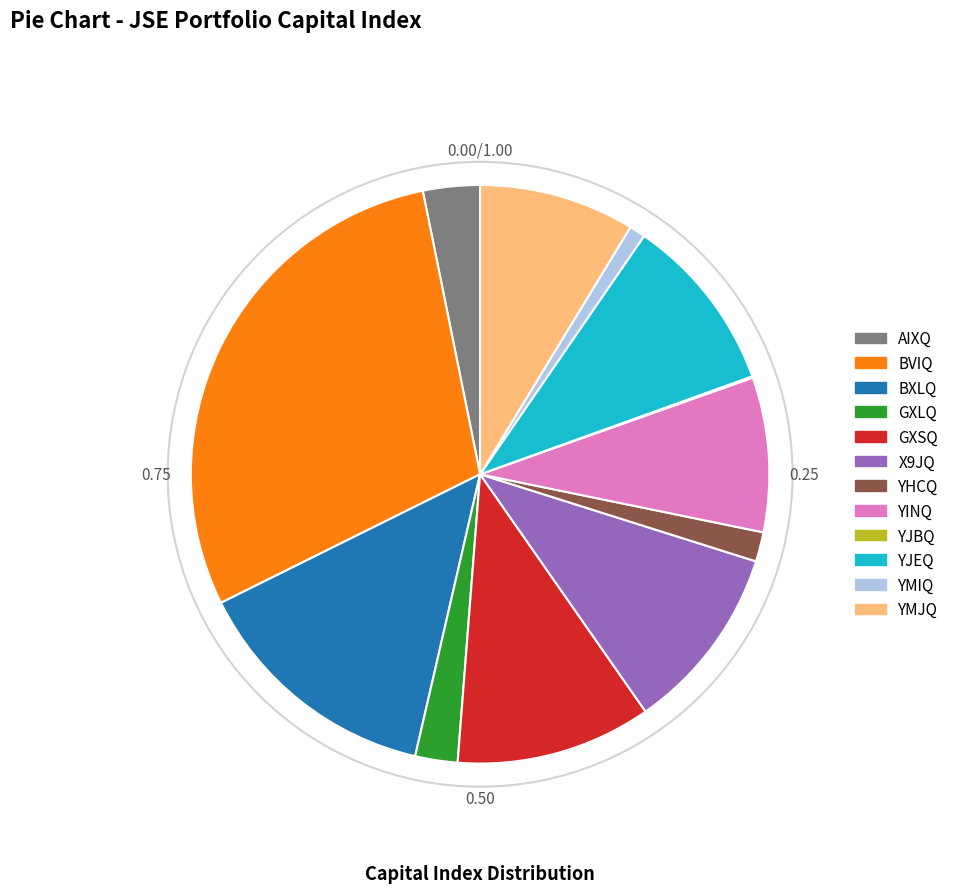

Approximately how many times larger is the value at AIXQ compared to YJEQ?

0.3